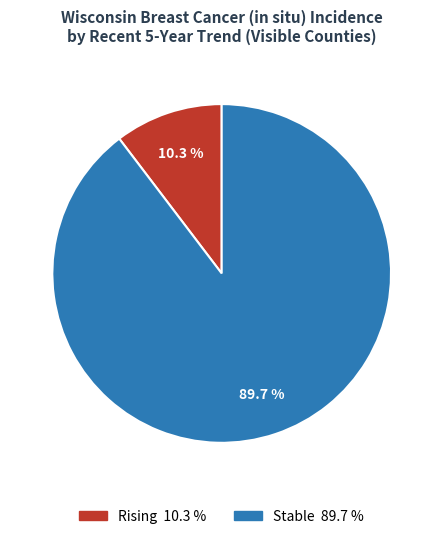

Is there a majority slice in this chart?

Yes